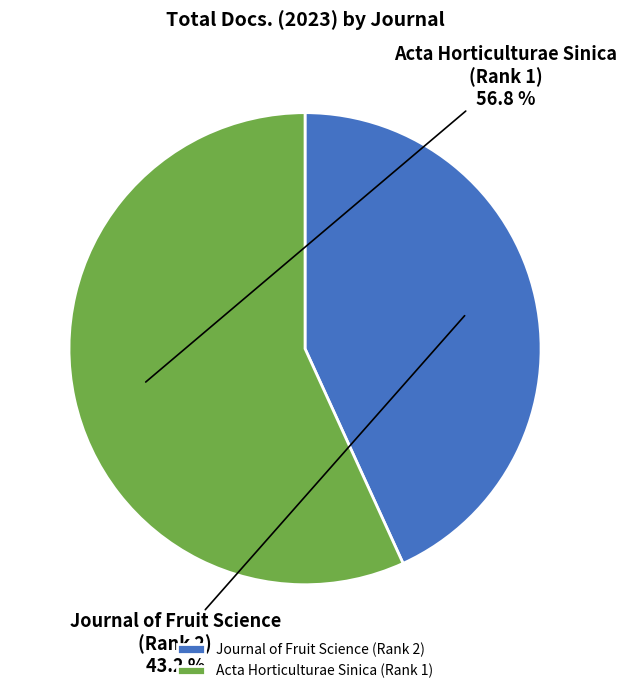

To the nearest percent, what percentage of the pie is Journal of Fruit Science (Rank 2)?

43%